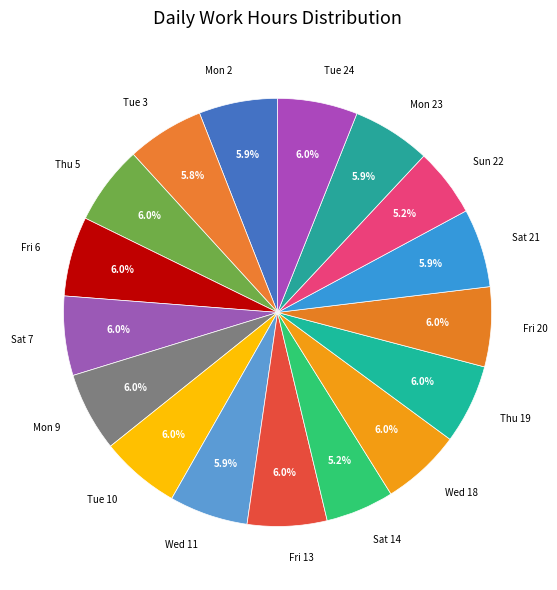

What is the ratio of the value at Tue 3 to the value at Mon 23?

1.0